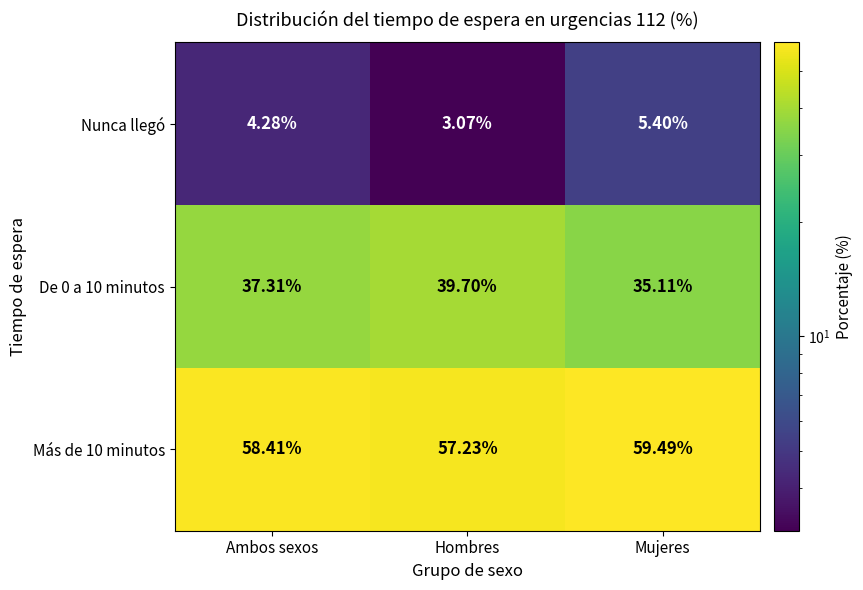

Which category has the lowest value across all series?

Hombres